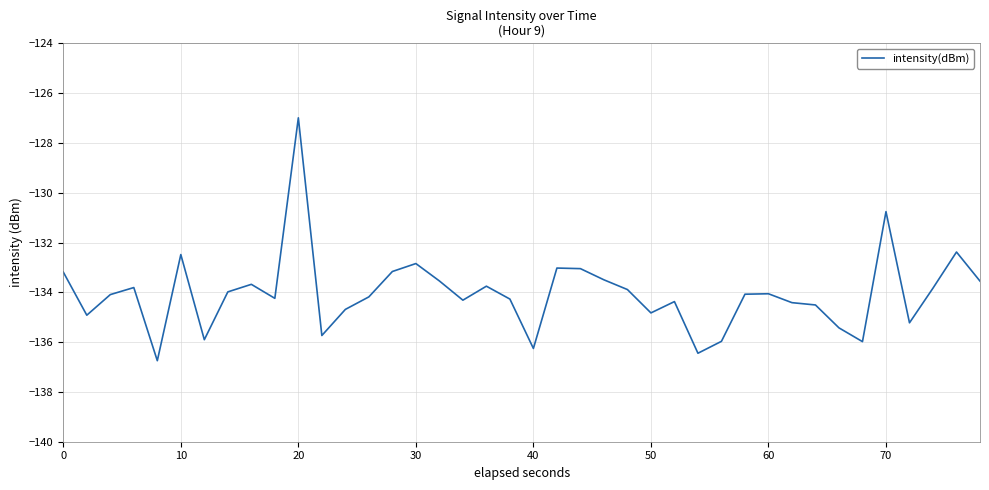

How many lines are shown in the chart?

1